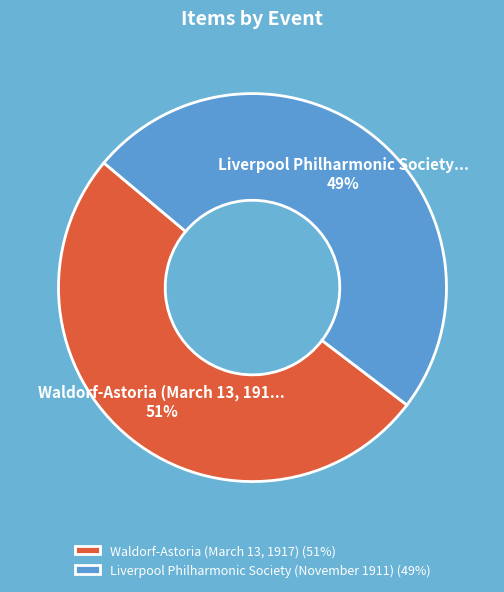

Approximately how many times larger is the value at Waldorf-Astoria (March 13, 1917) compared to Liverpool Philharmonic Society (November 1911)?

1.0